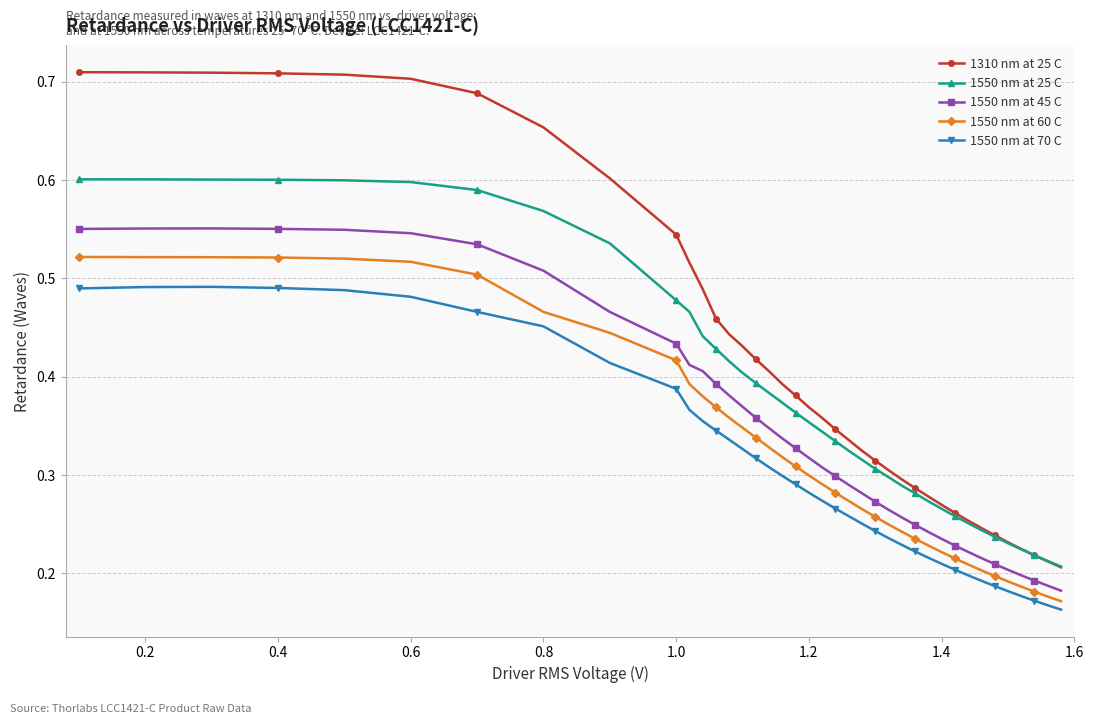

How many data points does each series have?

39